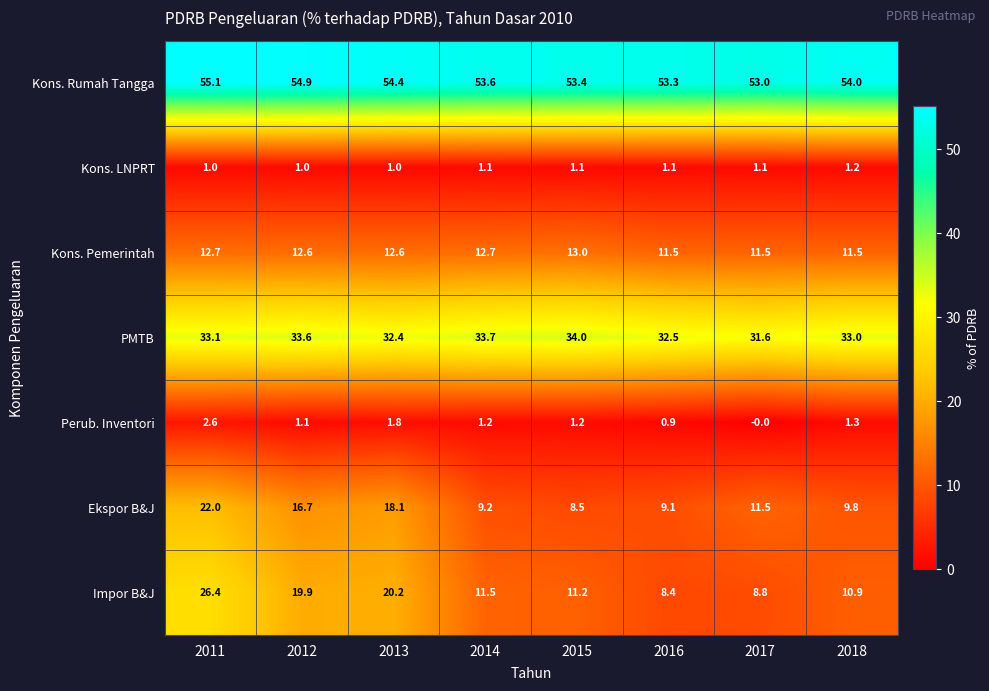

Rank the series at 2011 from lowest to highest value.

Kons. LNPRT, Perub. Inventori, Kons. Pemerintah, Ekspor B&J, Impor B&J, PMTB, Kons. Rumah Tangga